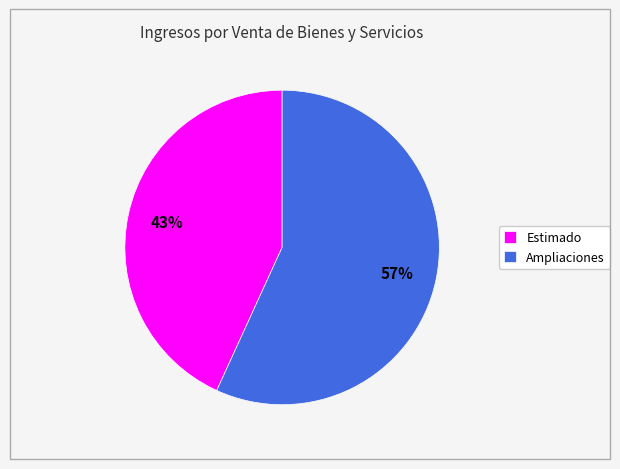

What is the smallest slice in the pie chart?

Estimado